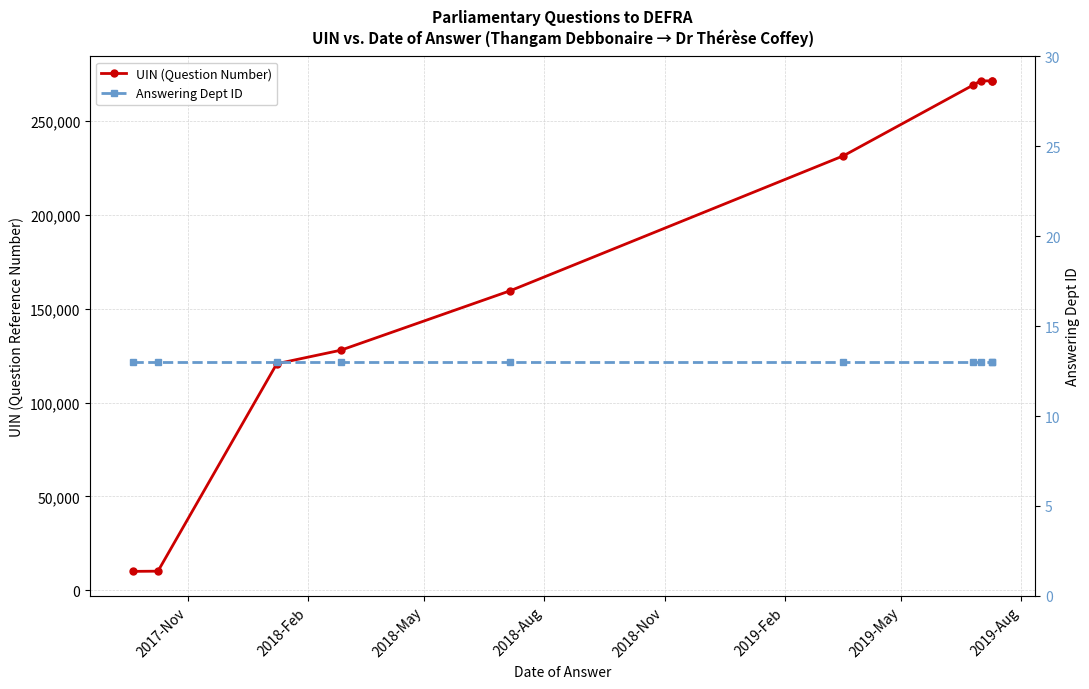

Is the value of UIN (Question Number) at 2018-Aug greater than the value of Answering Dept ID at 2019-Aug?

Yes